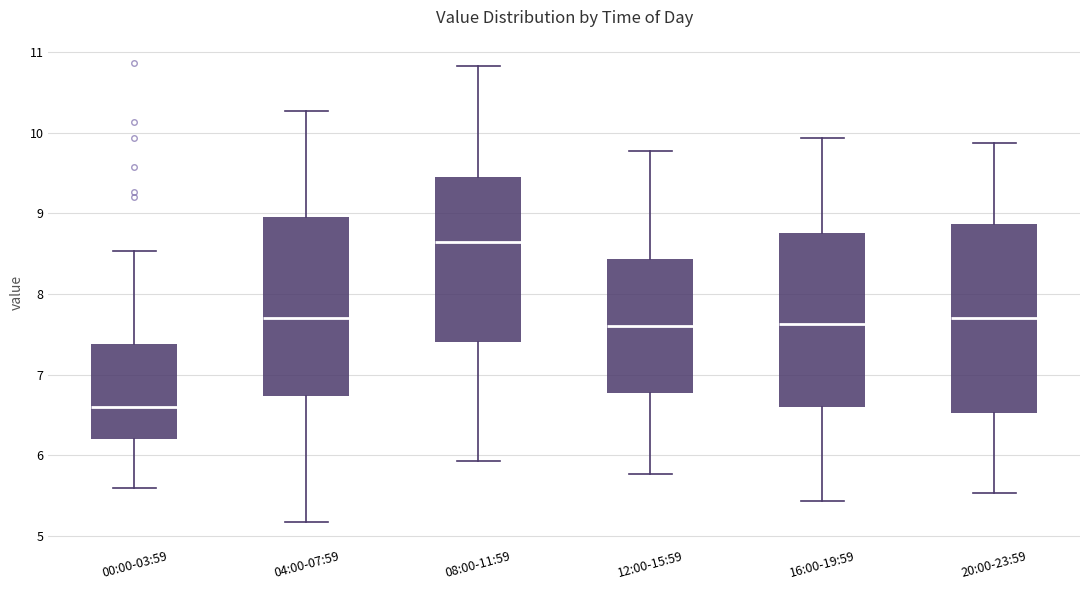

Reading left to right, transcribe this box plot: for each box, give where its median line is, the range the box spans, and where its two whiskers end, as read against the y-axis. The values are not printed on the chart, so give them approximately, as read against the axis.

00:00-03:59: median 6.6, box 6.2 to 7.4, whiskers 5.6 to 8.5
04:00-07:59: median 7.7, box 6.7 to 9.0, whiskers 5.2 to 10.3
08:00-11:59: median 8.7, box 7.4 to 9.5, whiskers 5.9 to 10.8
12:00-15:59: median 7.6, box 6.8 to 8.4, whiskers 5.8 to 9.8
16:00-19:59: median 7.6, box 6.6 to 8.8, whiskers 5.4 to 9.9
20:00-23:59: median 7.7, box 6.5 to 8.9, whiskers 5.5 to 9.9